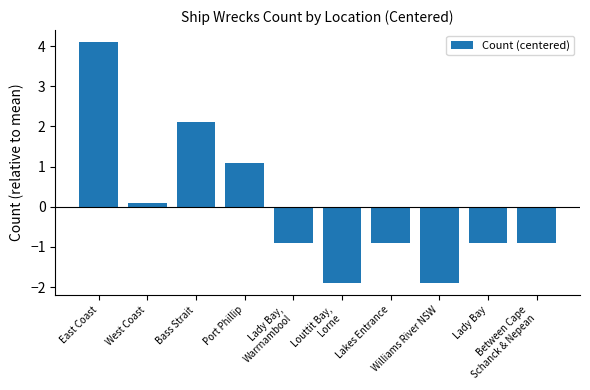

Are the bars horizontal?

No